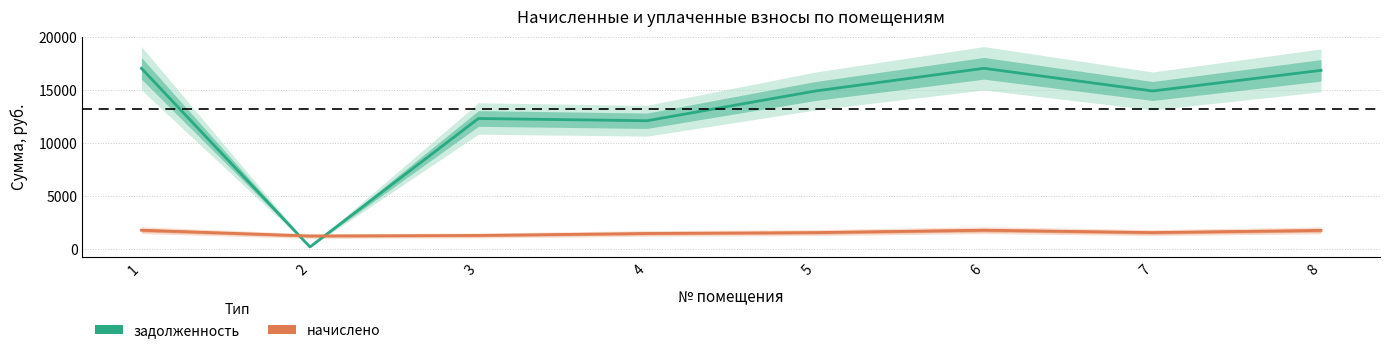

After their last crossing, which series has the higher values: задолженность or начислено?

задолженность